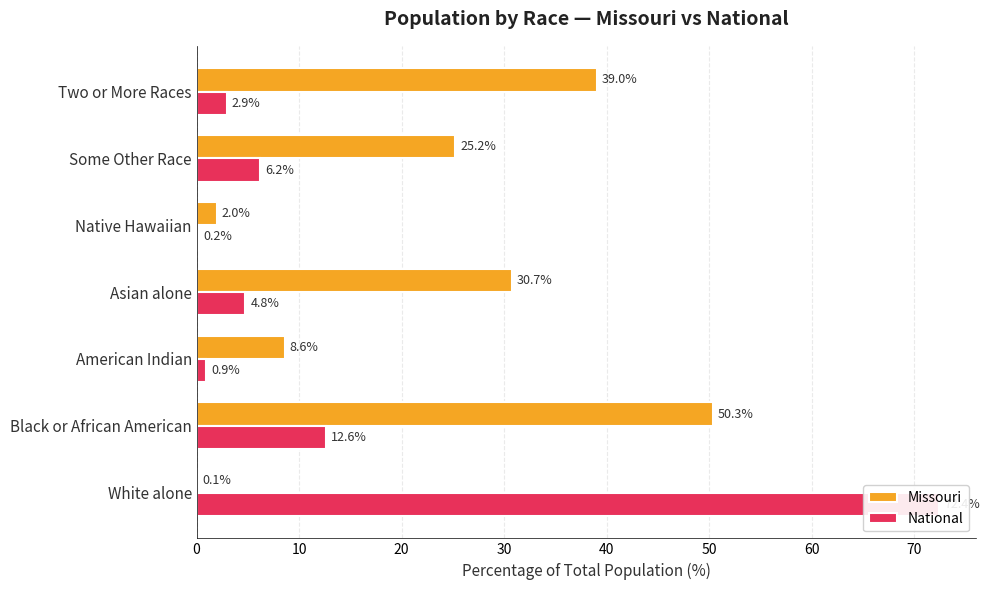

How many data points does each series have?

7